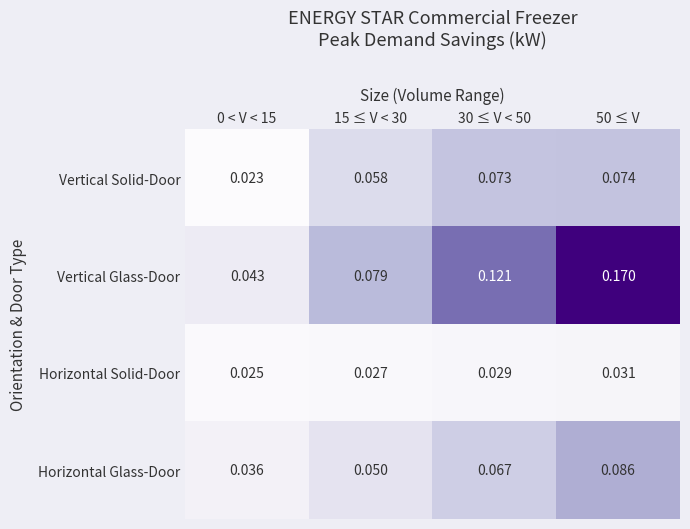

Which series has the largest range (max minus min)?

Vertical Glass-Door